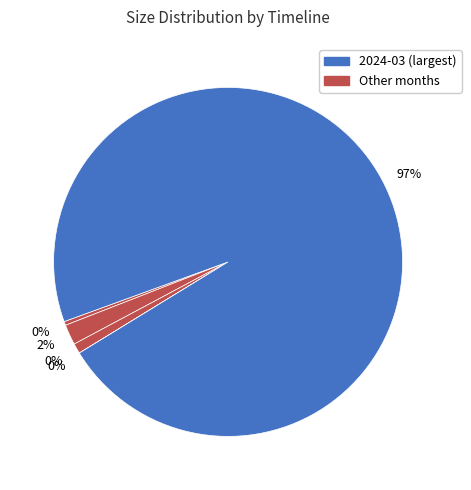

What percentage is the 2024-03 slice, to the nearest percent?

97%